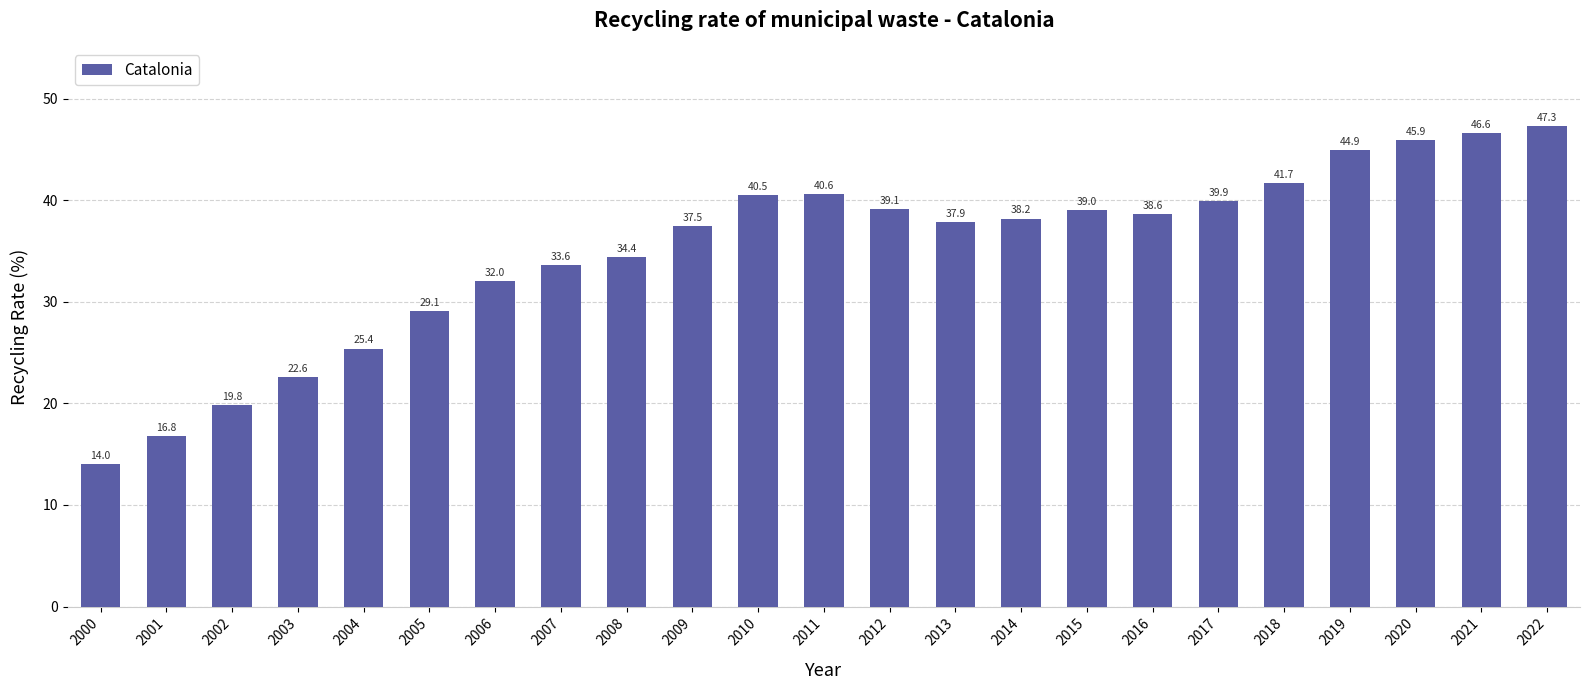

What is the greatest value displayed?

47.3